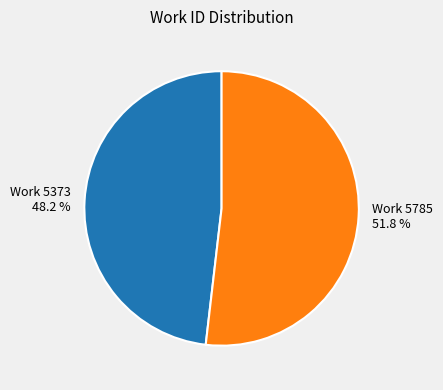

How many segments does this pie chart have?

2